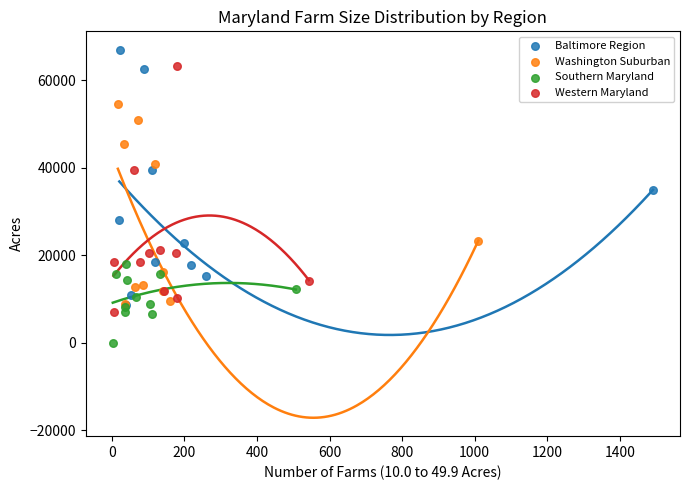

Which series reaches the maximum Y coordinate?

Baltimore Region